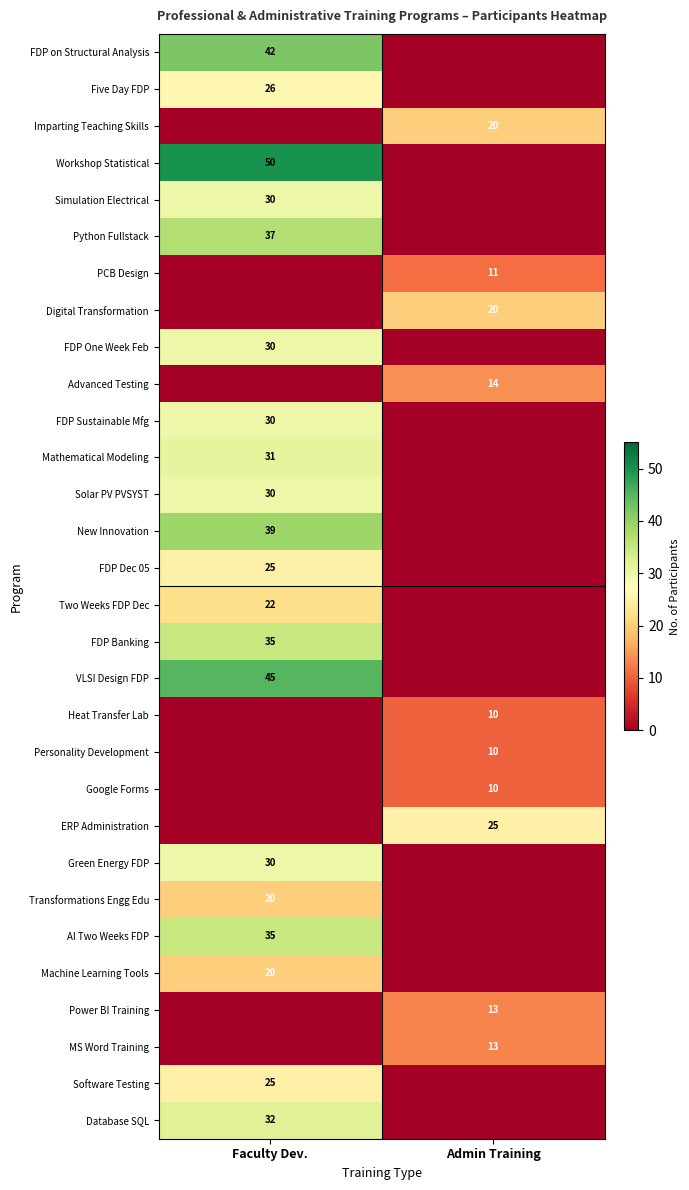

True or false: AI Two Weeks FDP has a value of 35 at Faculty Dev..

True